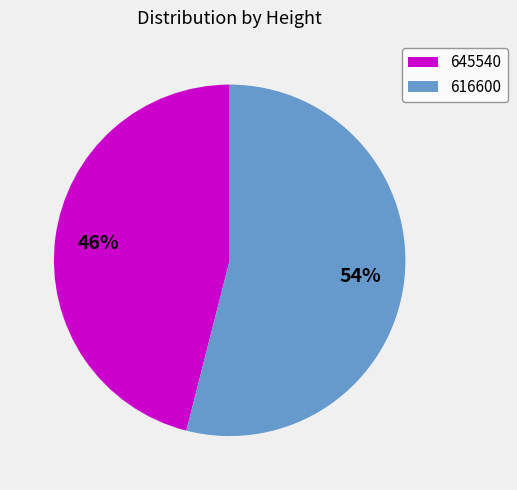

Which category has the smallest portion of the pie?

645540